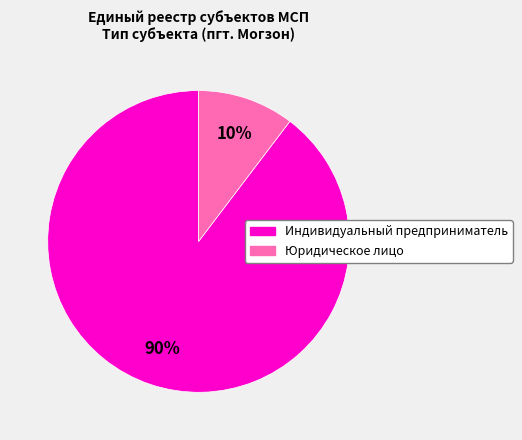

Which slice is the smallest?

Юридическое лицо